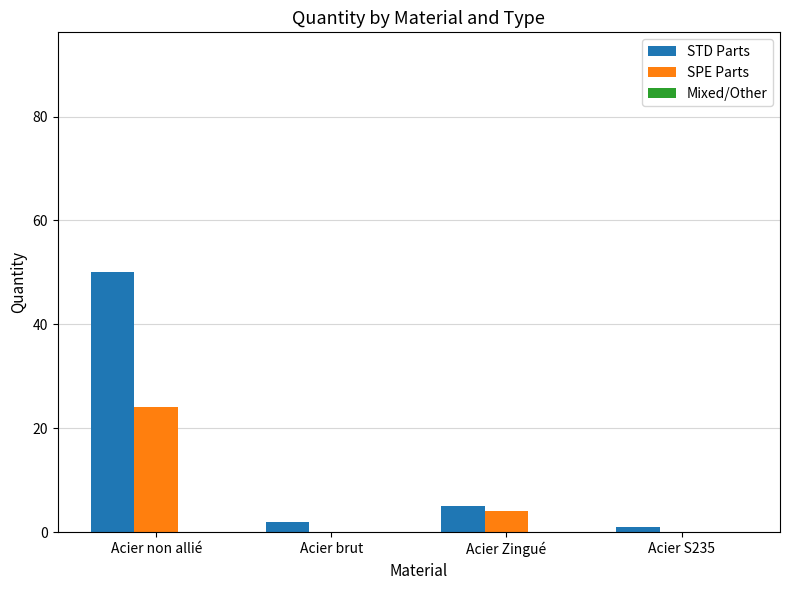

At which category is the sum across all series the highest?

Acier non allié